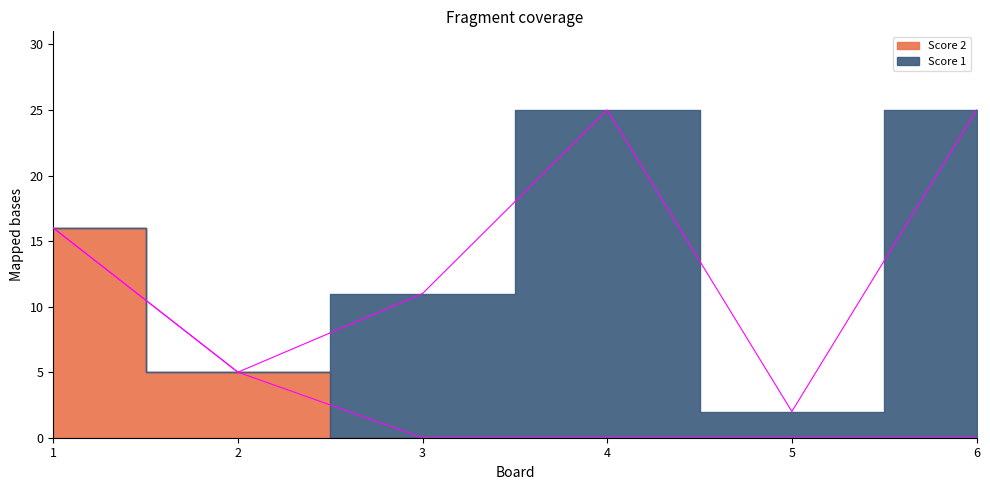

True or false: the data has more than 0 interior local peaks.

False